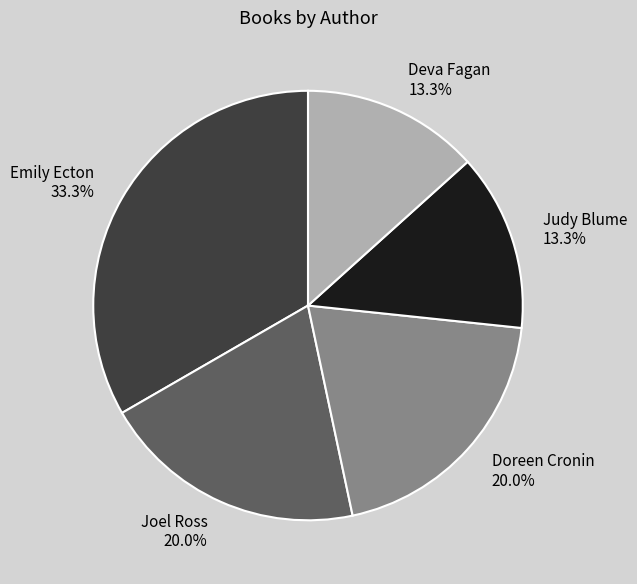

What portion of the pie excludes Deva Fagan?

86.7%